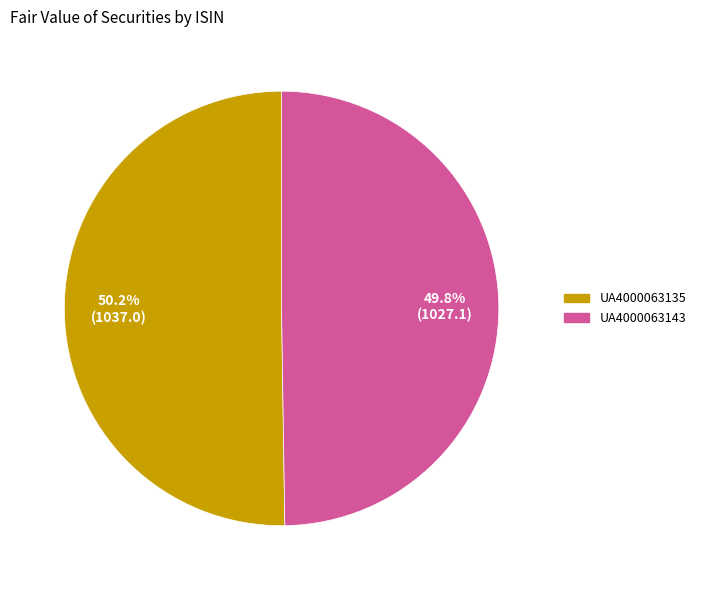

How much of the chart is everything except UA4000063143?

50.2%